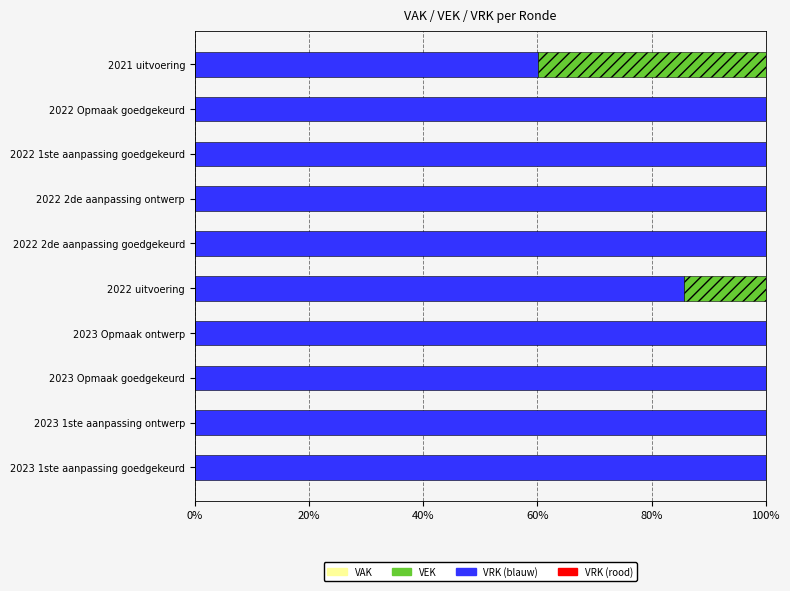

What is the total value across all series at 2022 2de aanpassing goedgekeurd?

100.0